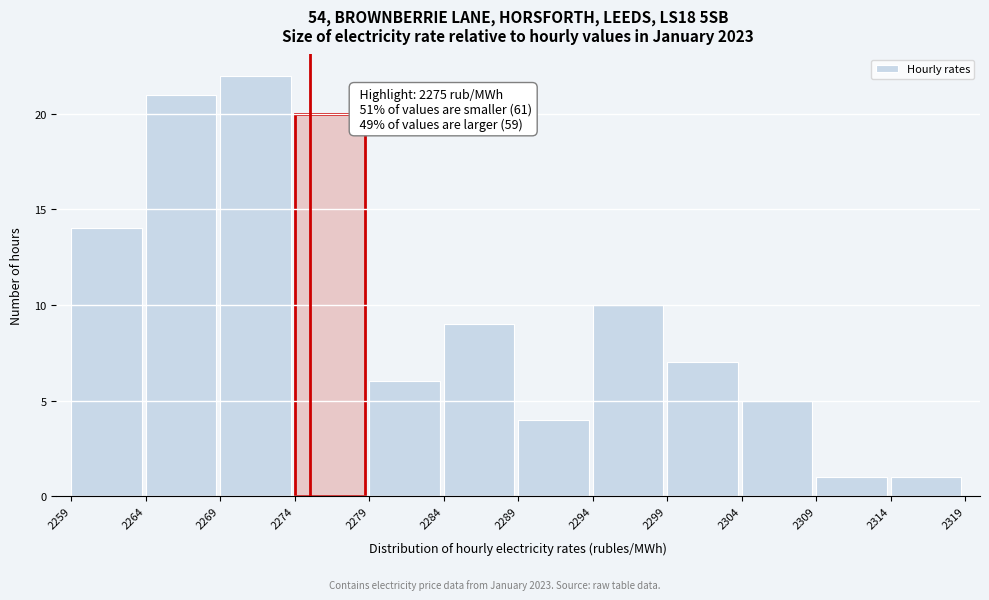

Over which range of the x-axis is the bar tallest?

2269 to 2274